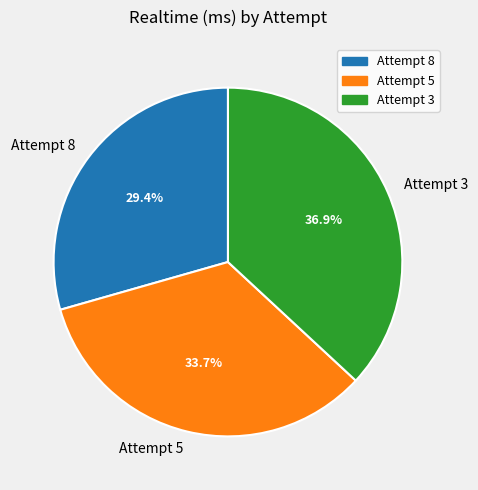

Combined, what portion of the pie is Attempt 5 and Attempt 8?

63.1%